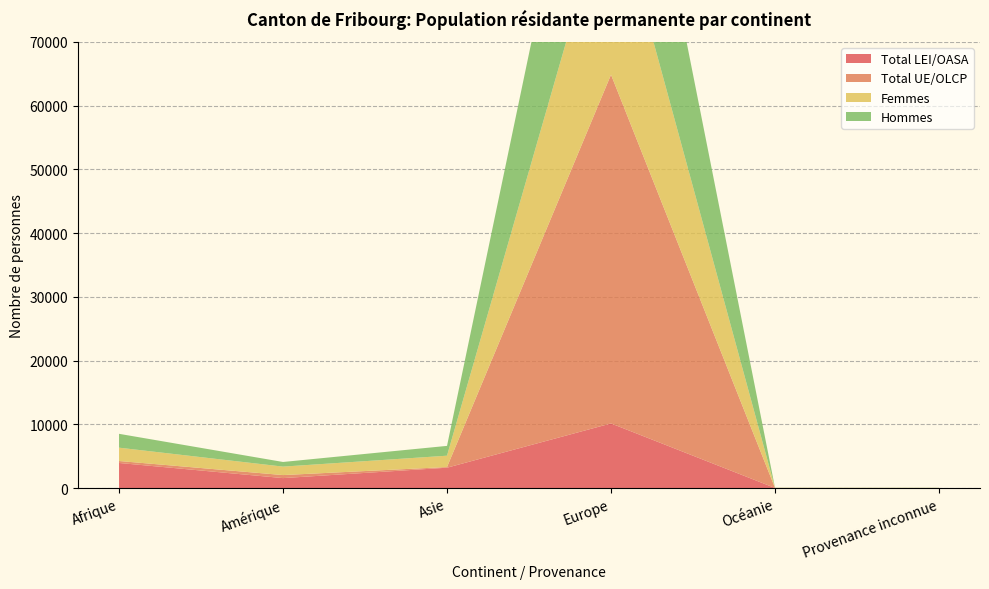

Reading left to right, transcribe all the data shown in this chart.

Total LEI/OASA: 3953	1579	3209	10152	32	32
Total UE/OLCP: 309	475	107	54691	6	1
Femmes: 2088	1326	1776	29567	21	14
Hommes: 2174	728	1540	35276	17	19